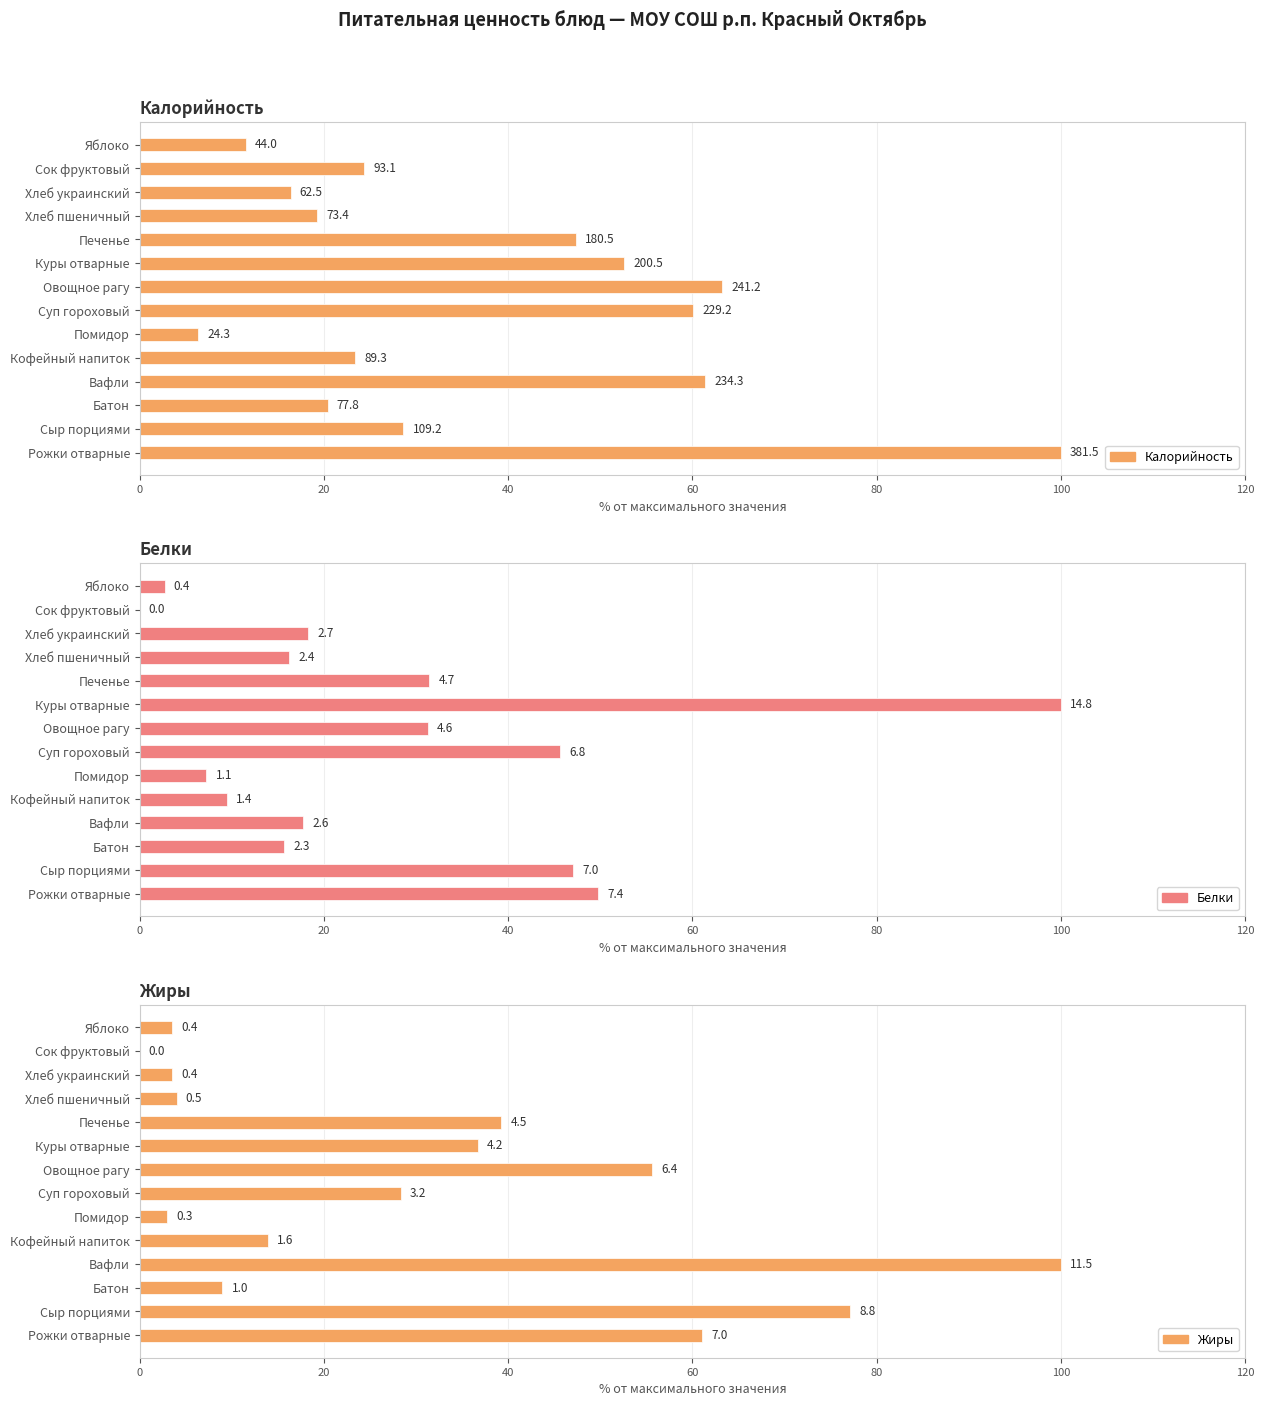

How many data points in Жиры are above 28?

7